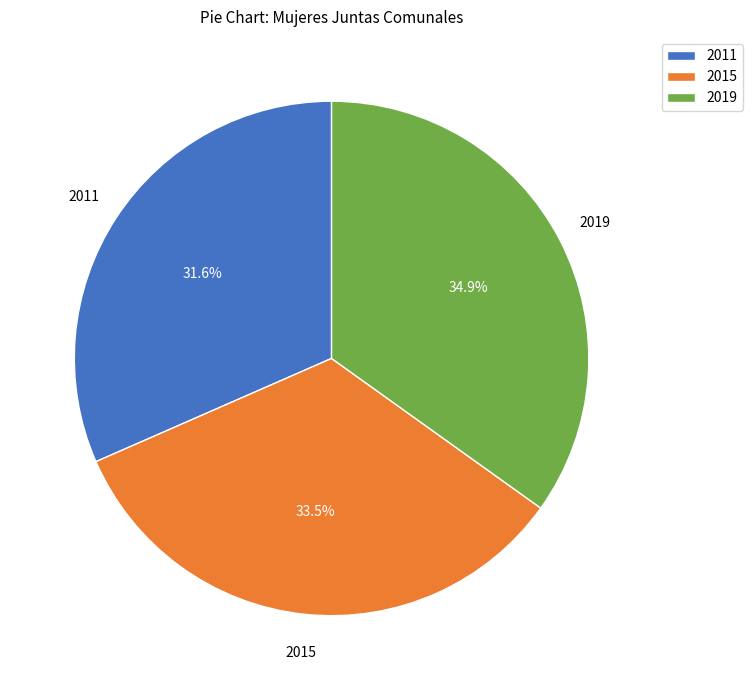

Rank the categories by value from lowest to highest.

2011, 2015, 2019